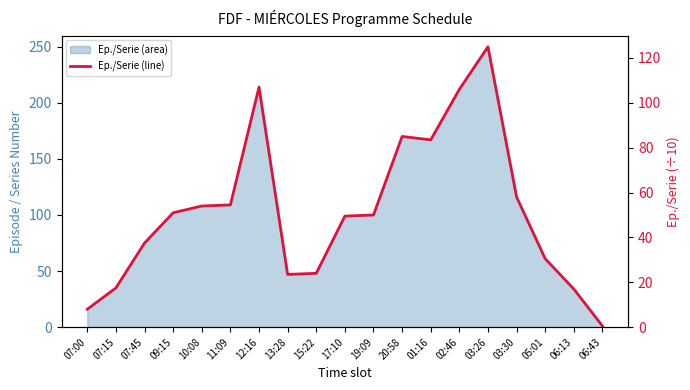

Which has a higher value, 07:00 or 15:22?

15:22